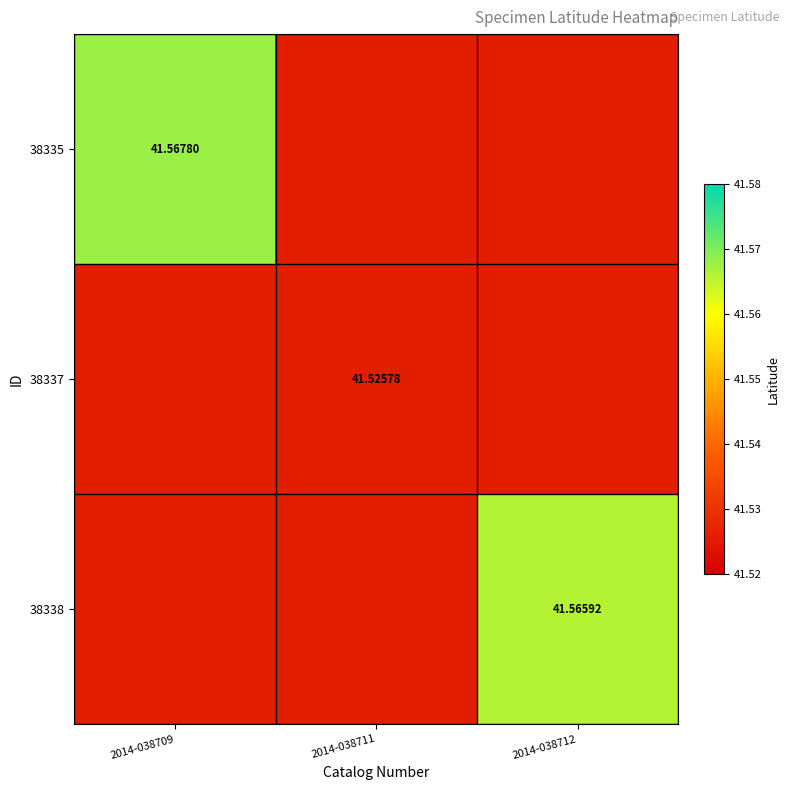

What is the lowest value of the 38337 series?

41.5